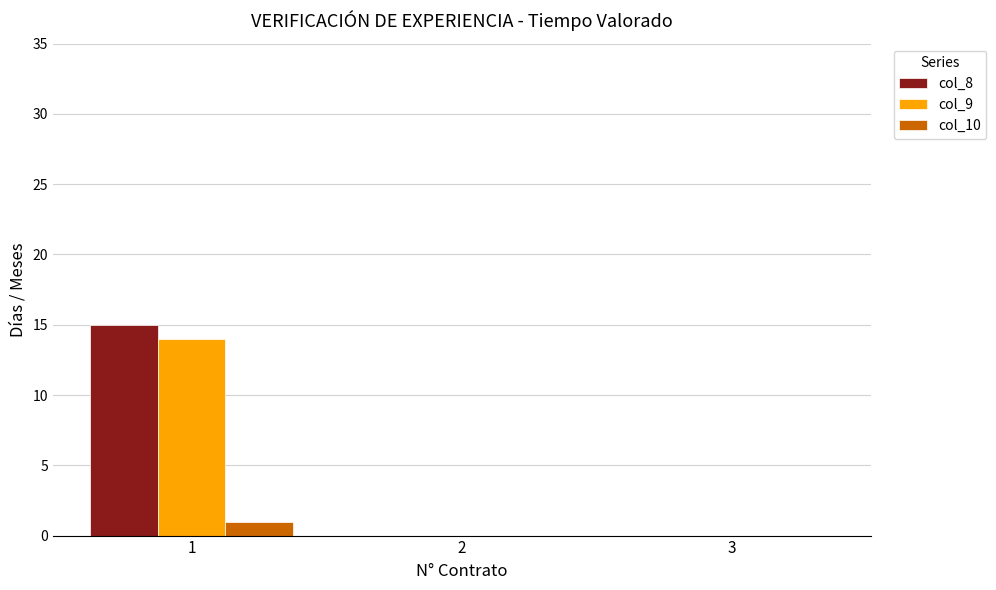

True or false: col_9 has a value of 0 at 2.

True